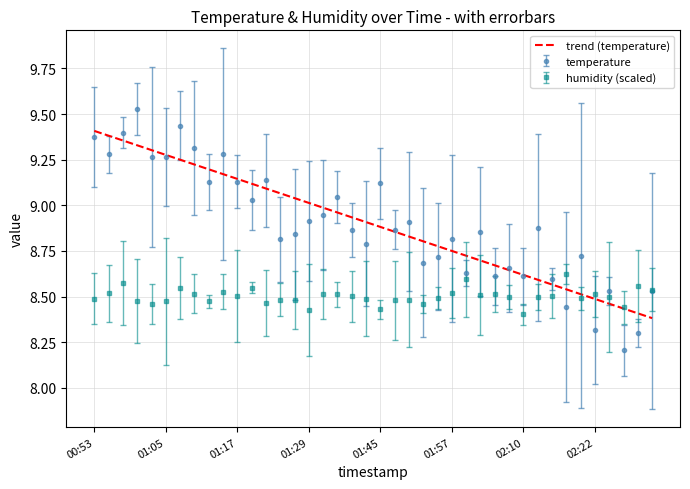

Rank the series by their maximum value, from lowest to highest.

humidity (scaled), trend (temperature), temperature